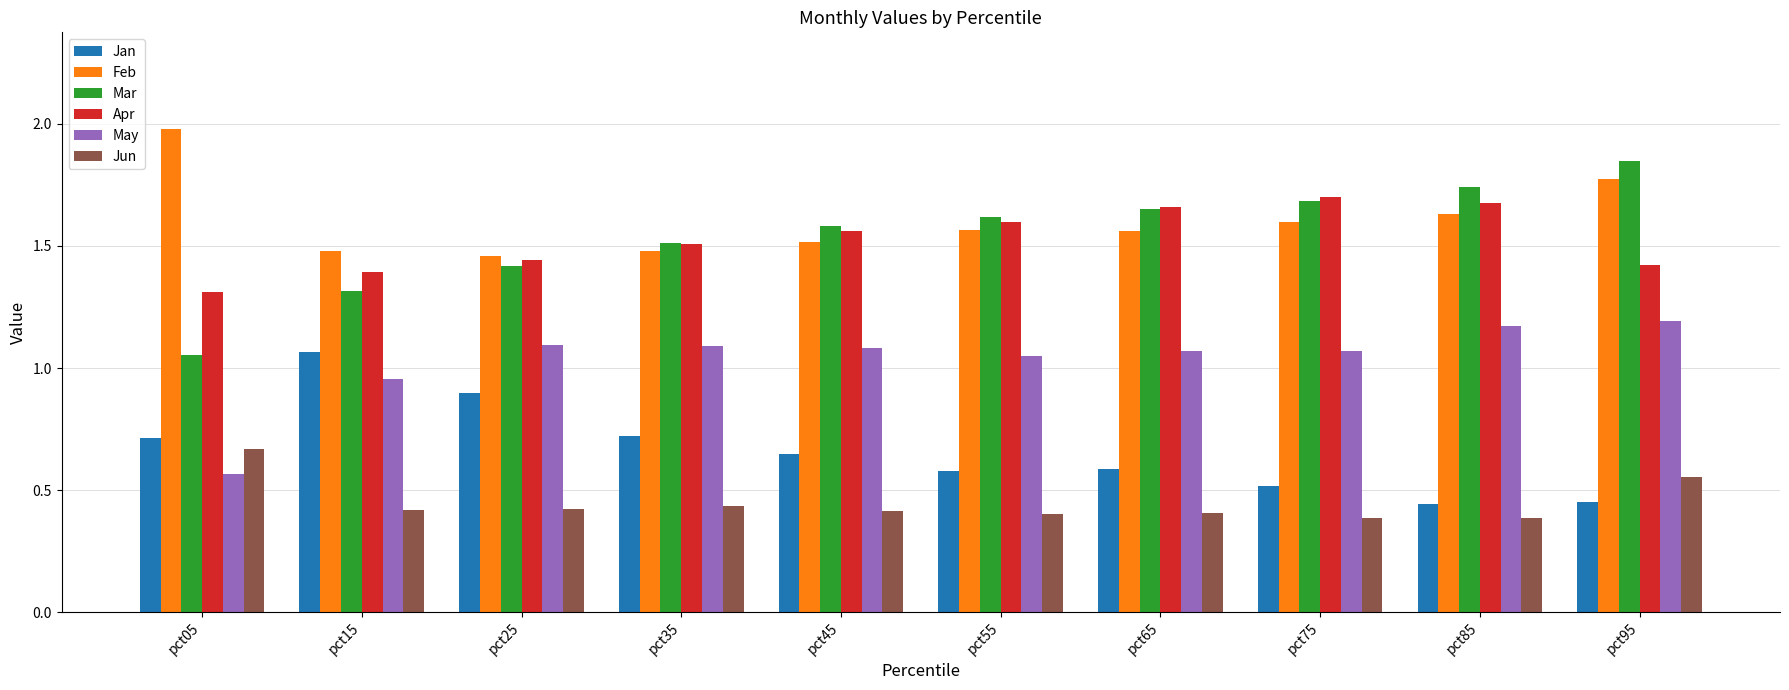

The value of May at pct55 is 0.5. True or false?

False